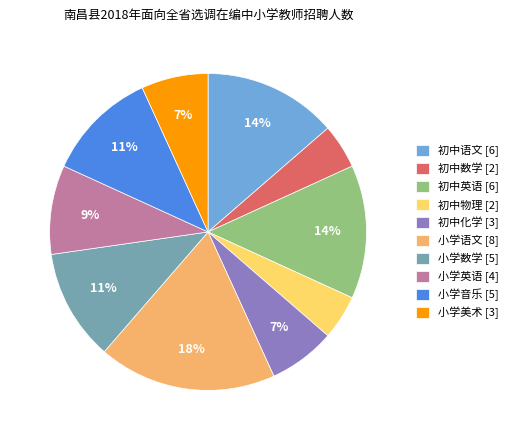

Which has a higher value, 初中语文 or 小学音乐?

初中语文